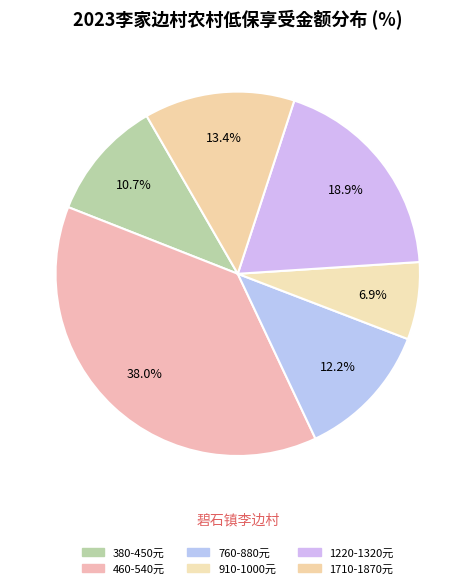

How many slices are in this pie chart?

6